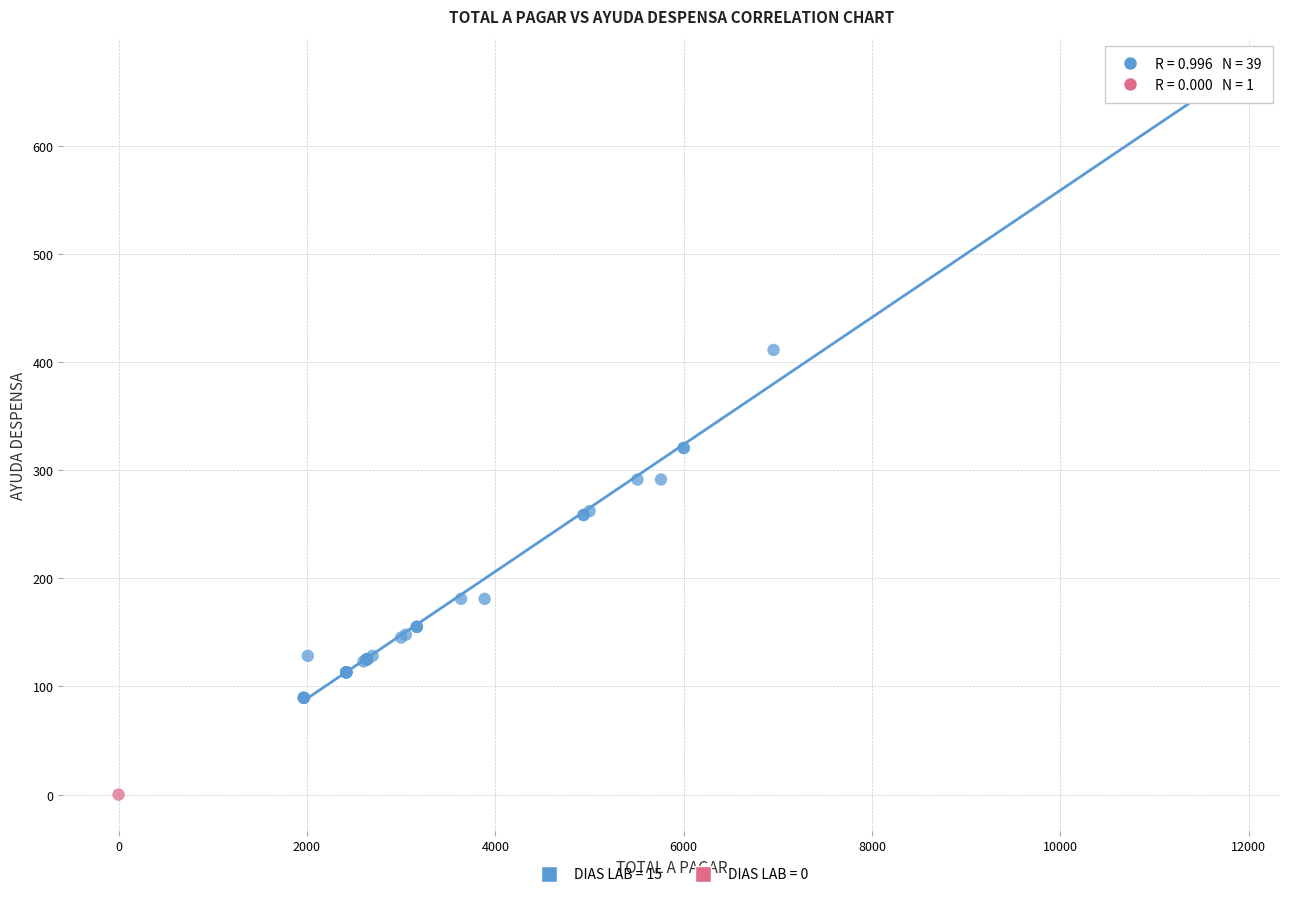

What are all the series names shown in the legend?

DIAS LAB = 15, DIAS LAB = 0